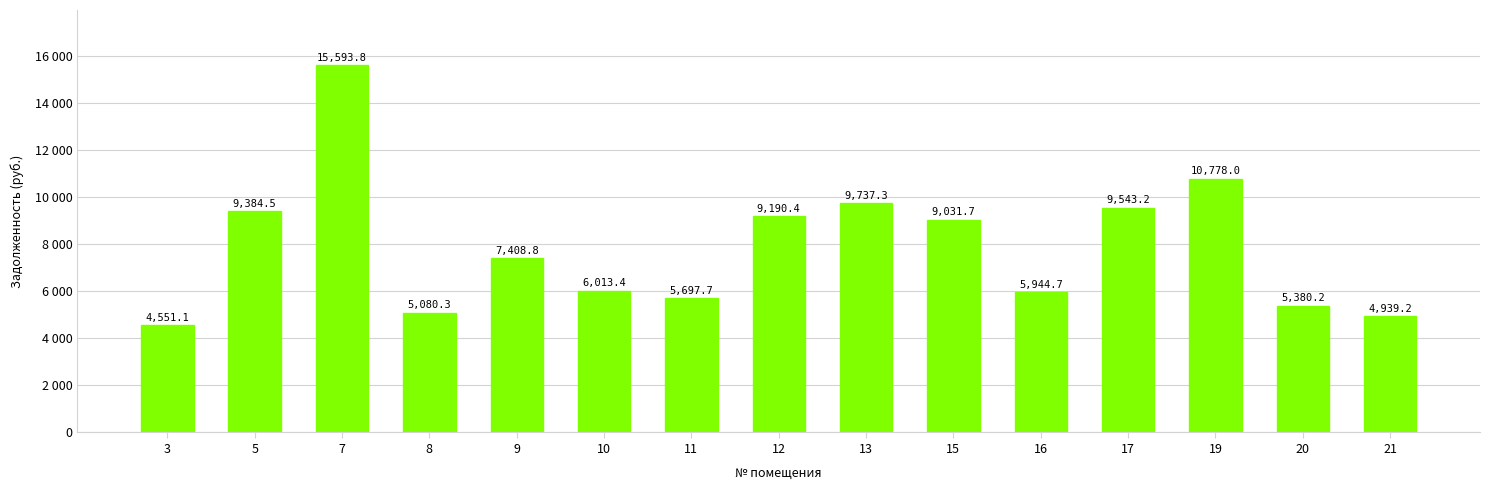

Between 10 and 7, which is larger?

7